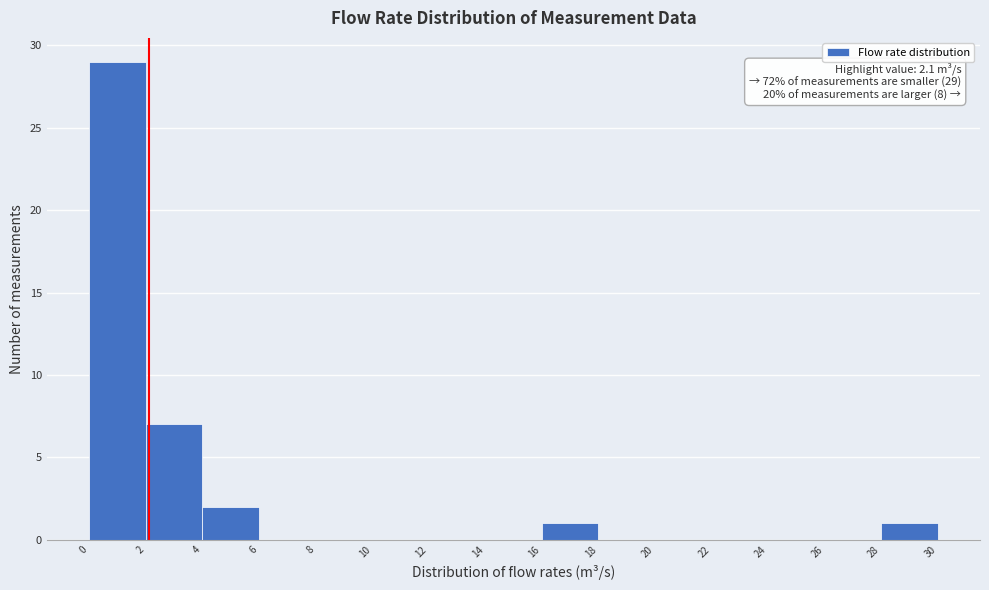

Which range on the x-axis has the tallest bar?

0 to 2